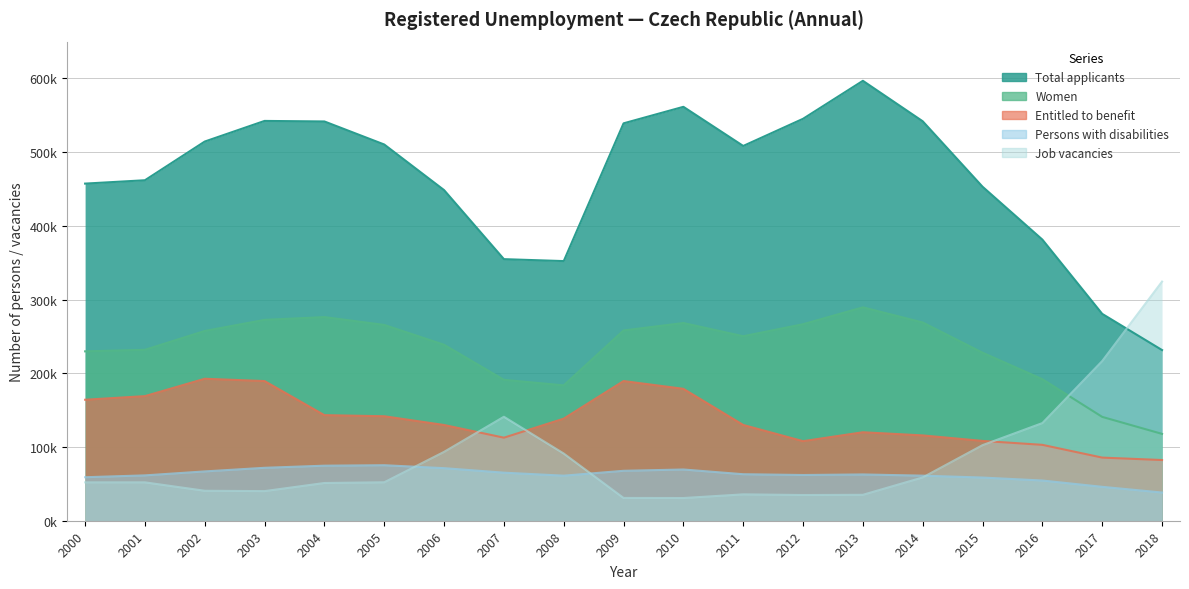

Rank the categories by Total applicants value from highest to lowest.

2013, 2010, 2012, 2003, 2014, 2004, 2009, 2002, 2005, 2011, 2001, 2000, 2015, 2006, 2016, 2007, 2008, 2017, 2018